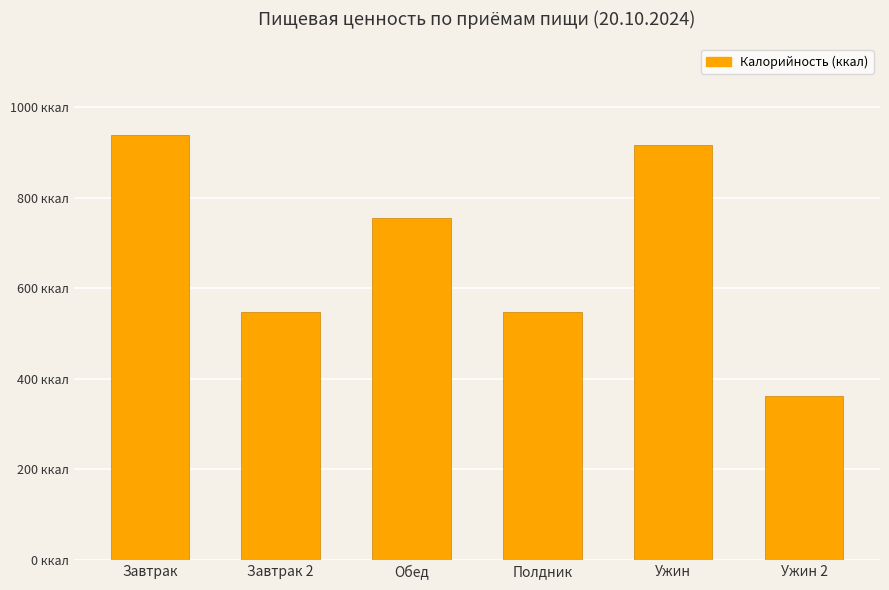

Reading right to left, extract all data points from this chart.

Ужин 2=361.1	Ужин=916.9	Полдник=546.6	Обед=755.6	Завтрак 2=546.6	Завтрак=938.6